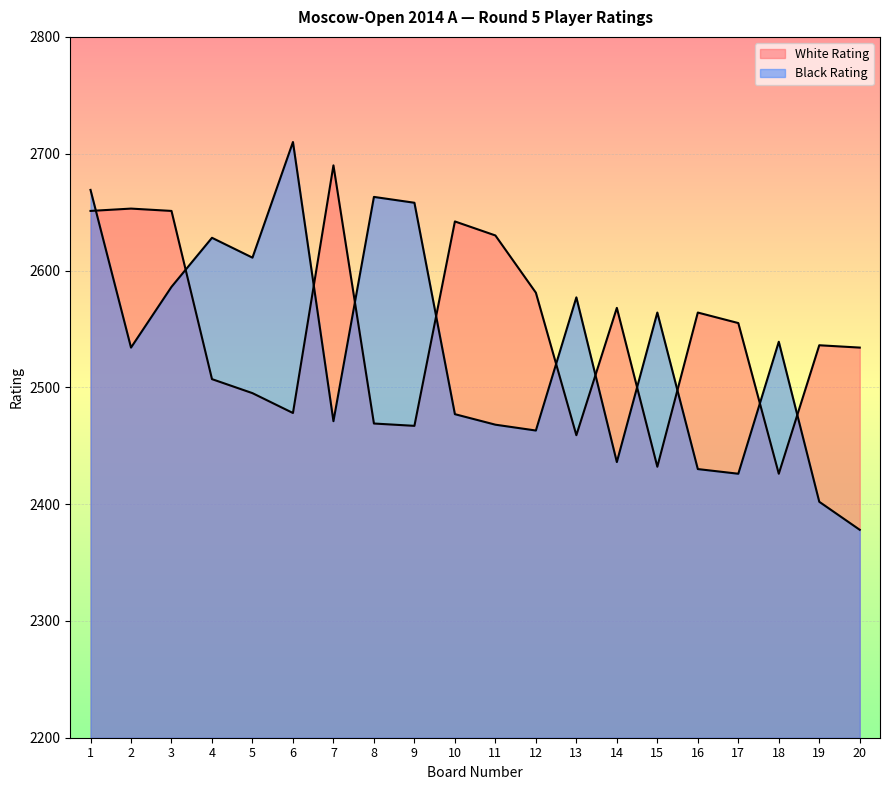

Which series ends up on top after the final intersection of White Rating and Black Rating?

White Rating